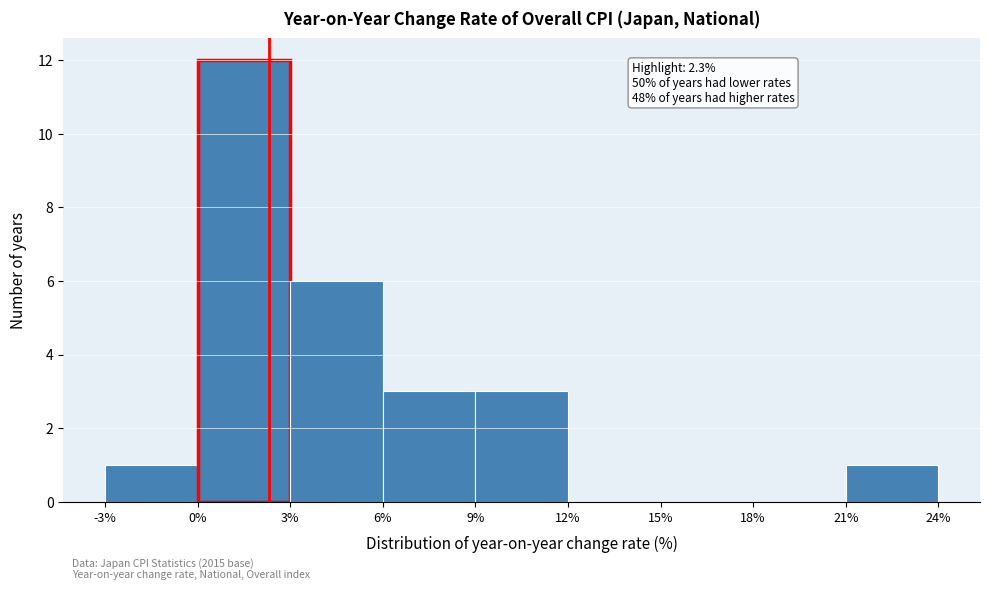

Over which range of the x-axis is the bar tallest?

0% to 3%